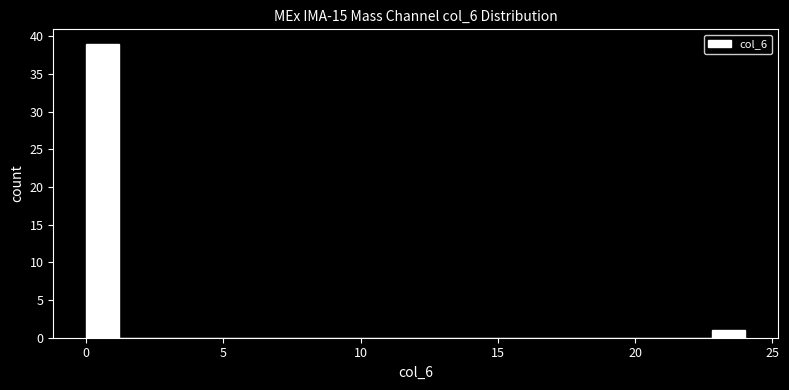

Read against the x-axis, roughly where is the centre of the tallest bar?

0.5